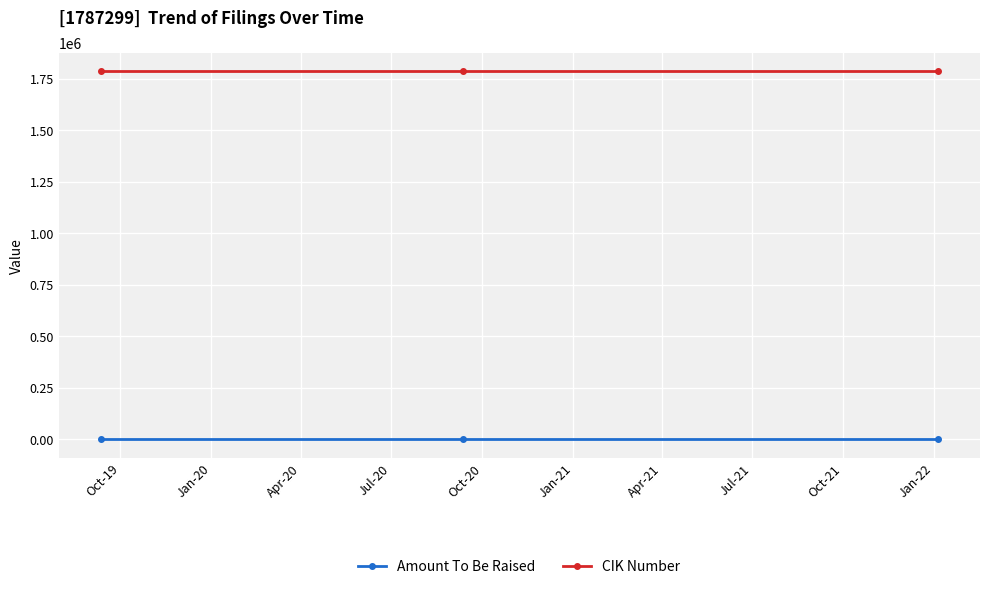

Reading left to right, extract all data points from this chart.

Amount To Be Raised: -1	-1	-1
CIK Number: 1787299	1787299	1787299